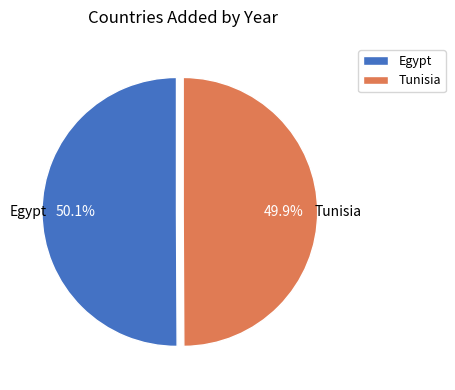

To the nearest percent, what portion does Tunisia represent?

50%